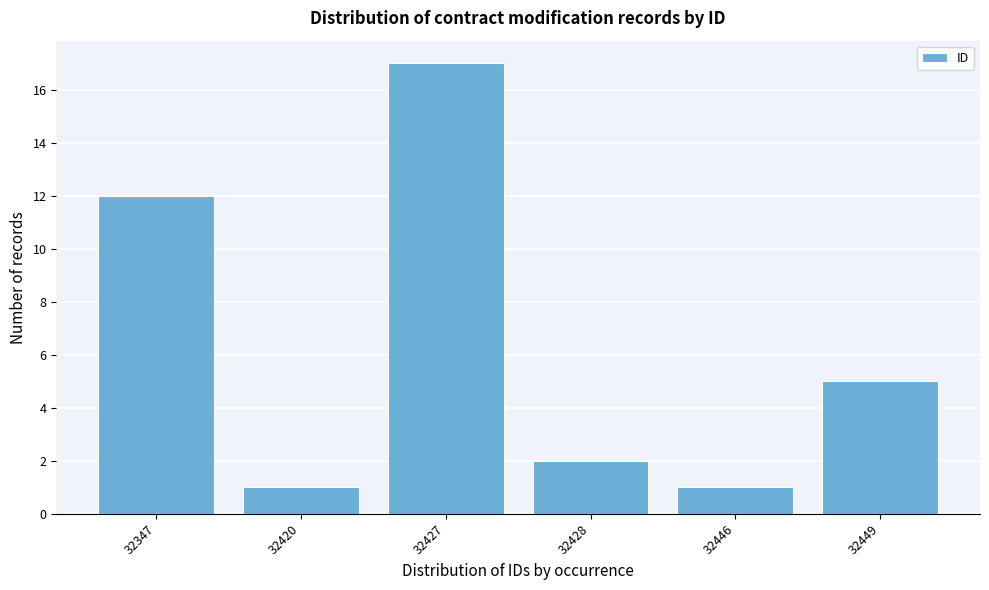

Reading left to right, transcribe all the data shown in this chart.

32347=12	32420=1	32427=17	32428=2	32446=1	32449=5